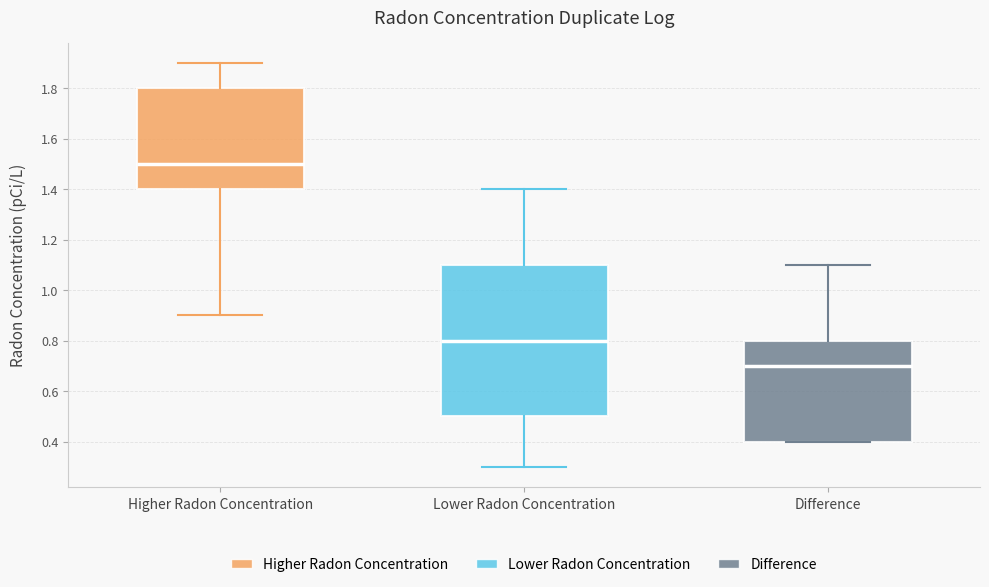

Which box's median line is the highest?

Higher Radon Concentration